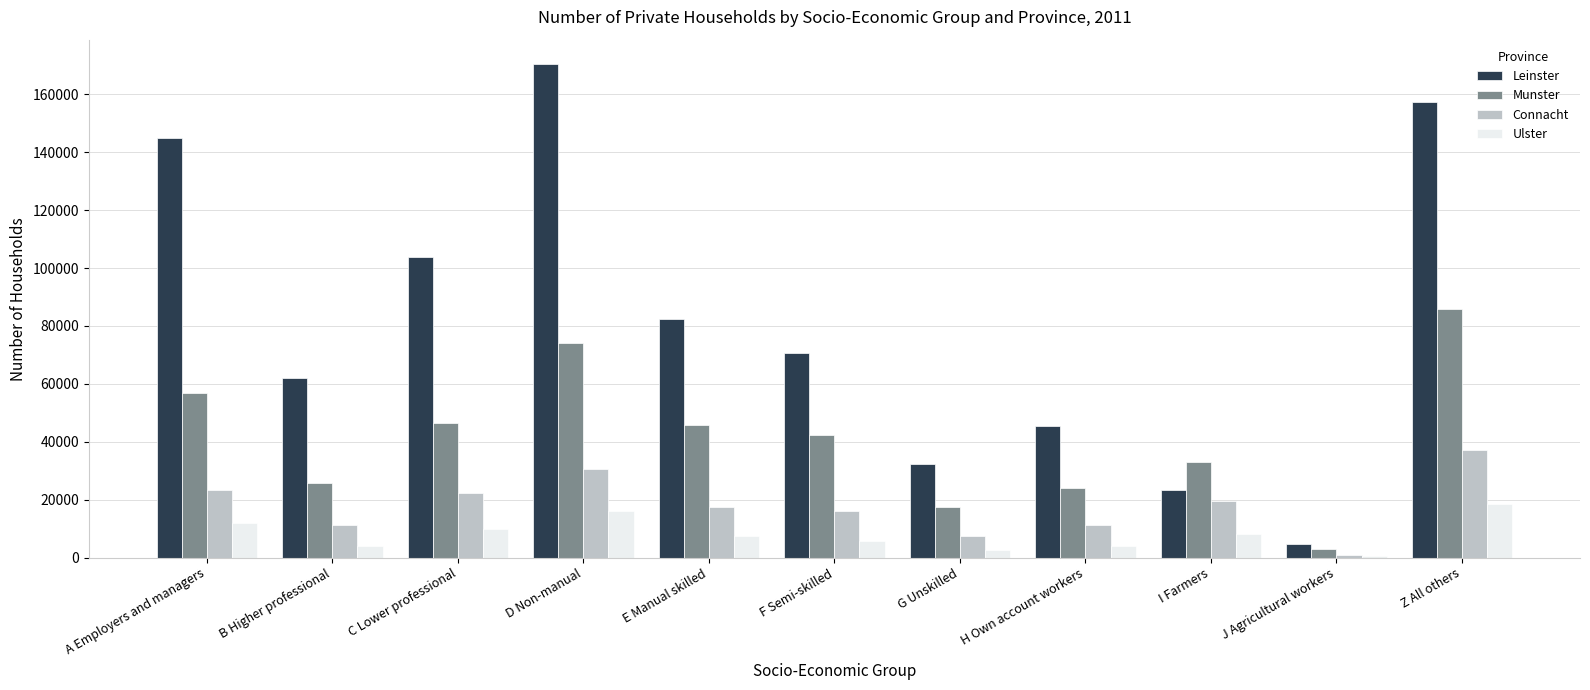

How many groups of bars are there?

11